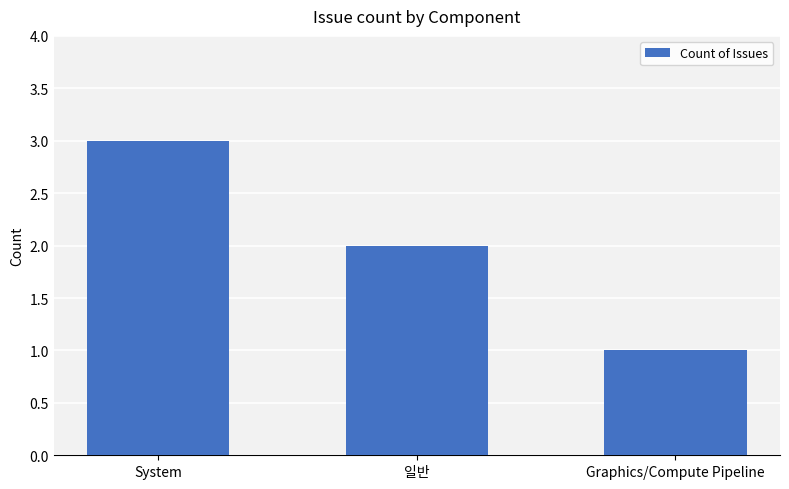

Where does the data first go above 2?

System